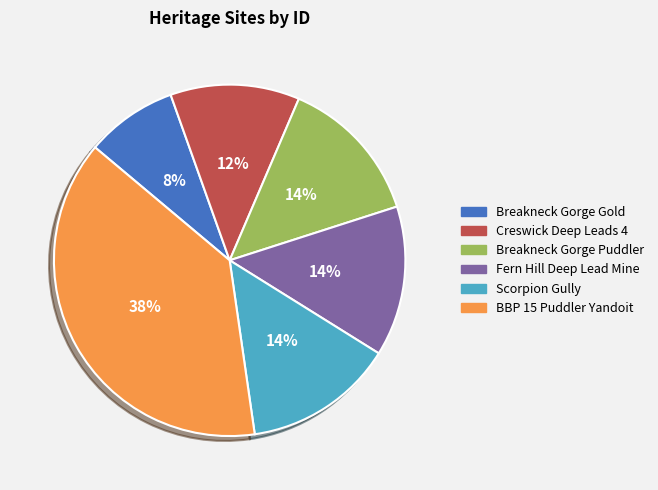

To the nearest percent, what is the difference between the largest and smallest slice percentages?

30%